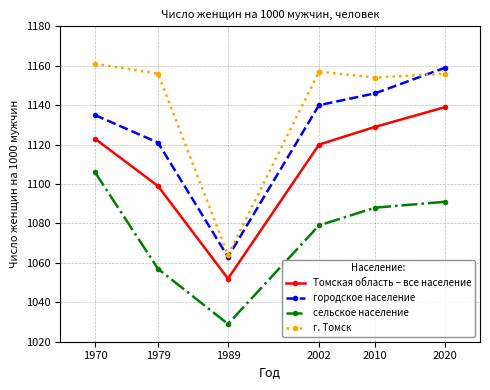

Reading right to left, what are all the values shown in this chart?

Томская область – все население: 1139	1129	1120	1052	1099	1123
городское население: 1159	1146	1140	1063	1121	1135
сельское население: 1091	1088	1079	1029	1057	1106
г. Томск: 1156	1154	1157	1064	1156	1161